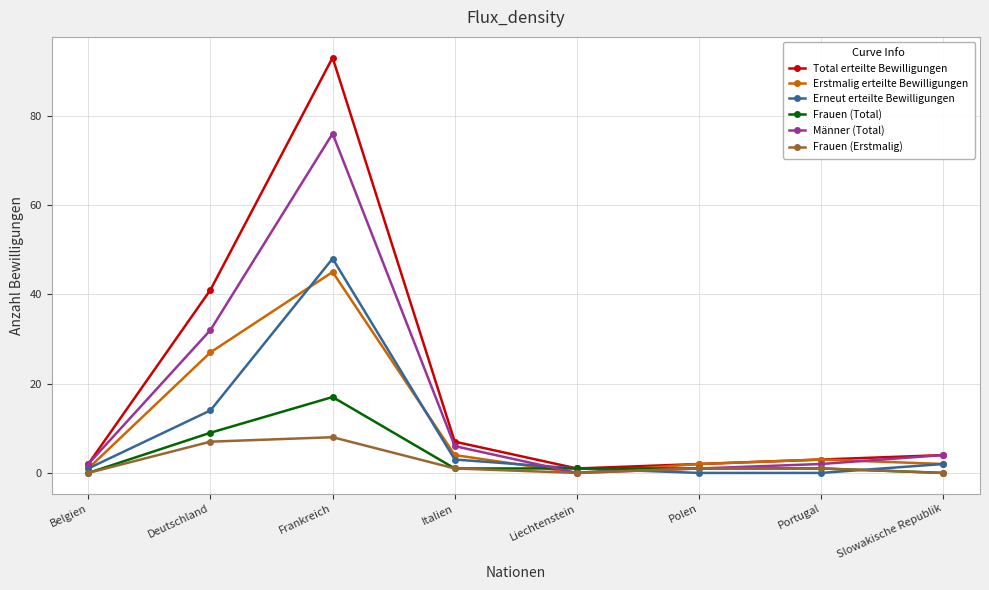

Reading left to right, list all the values displayed in this chart.

Total erteilte Bewilligungen: 2	41	93	7	1	2	3	4
Erstmalig erteilte Bewilligungen: 1	27	45	4	0	2	3	2
Erneut erteilte Bewilligungen: 1	14	48	3	1	0	0	2
Frauen (Total): 0	9	17	1	1	1	1	0
Männer (Total): 2	32	76	6	0	1	2	4
Frauen (Erstmalig): 0	7	8	1	0	1	1	0